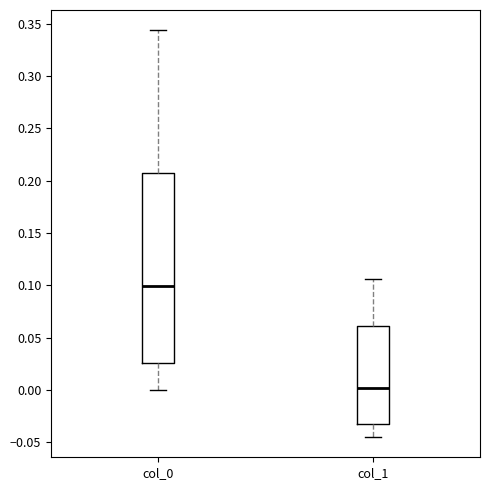

Comparing the boxes themselves (not the whiskers), which one is the tallest?

col_0